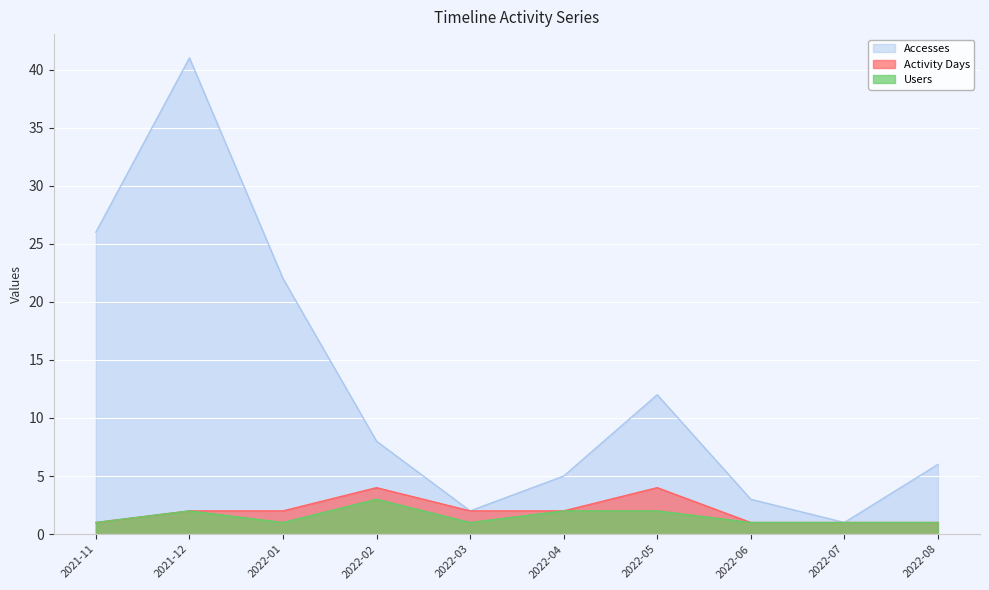

Reading right to left, extract all data points from this chart.

Accesses: 6	1	3	12	5	2	8	22	41	26
Activity Days: 1	1	1	4	2	2	4	2	2	1
Users: 1	1	1	2	2	1	3	1	2	1